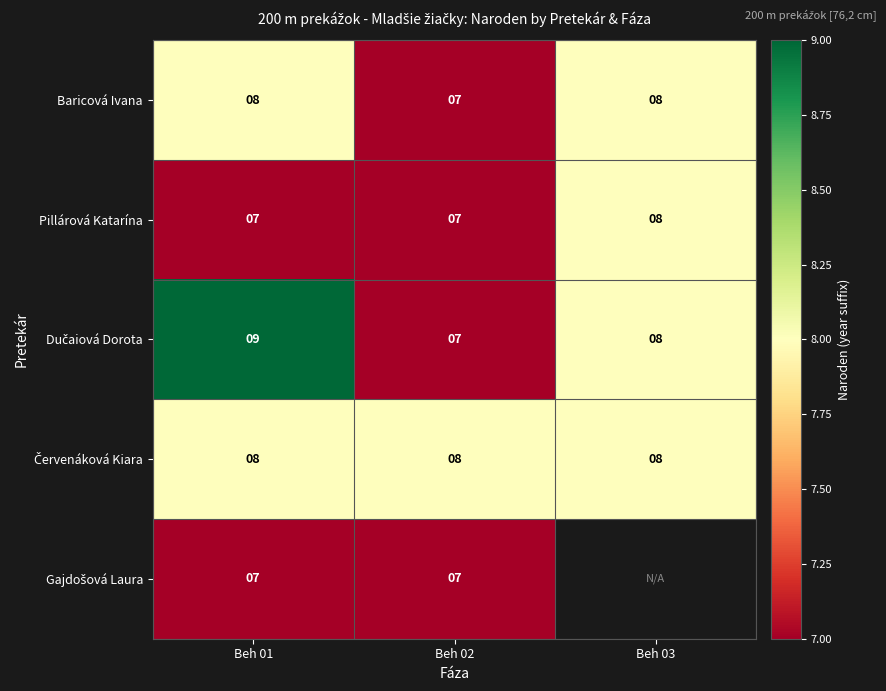

Which category has the highest value in the Pillárová Katarína series?

Beh 03